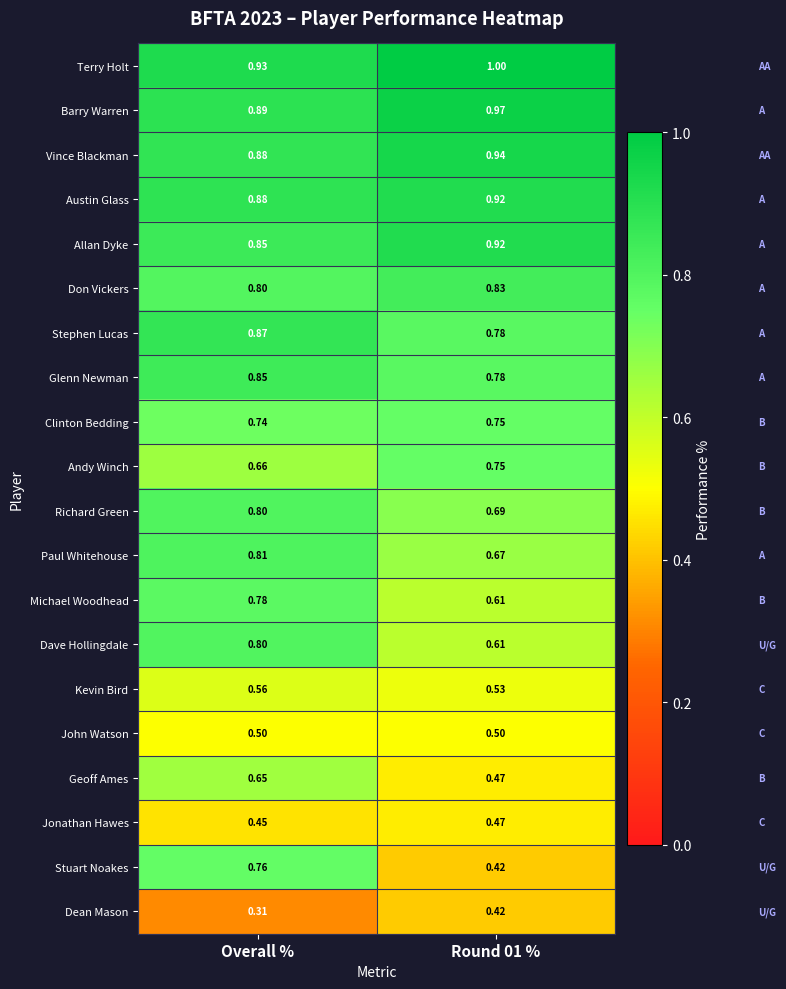

Which category has the highest value in the Richard Green series?

Overall %